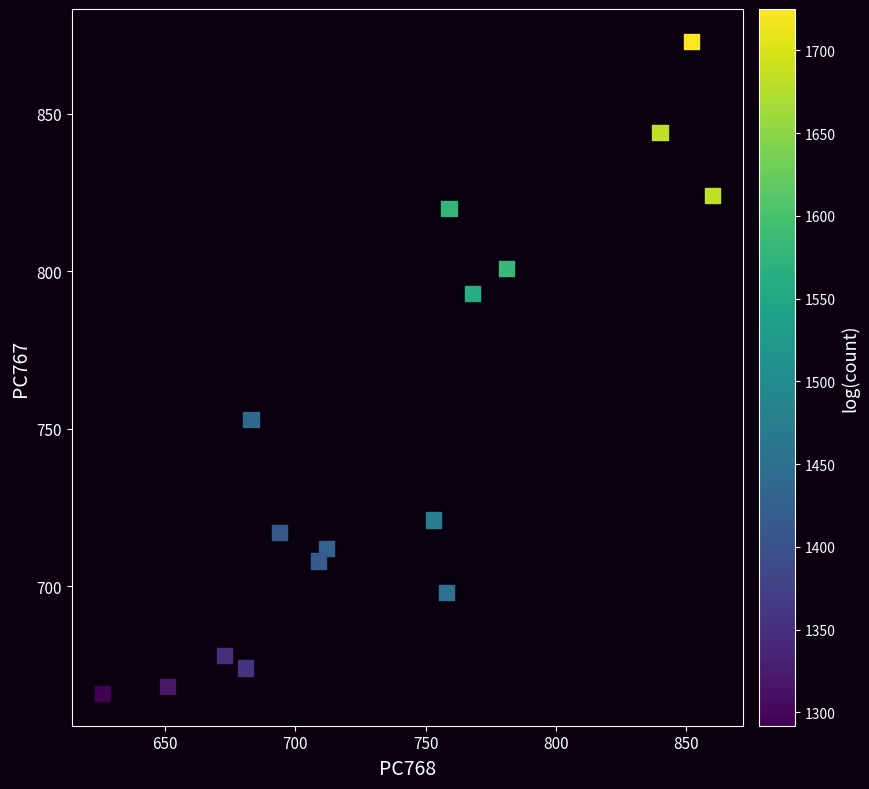

What is the range of X values (max minus min)?

234